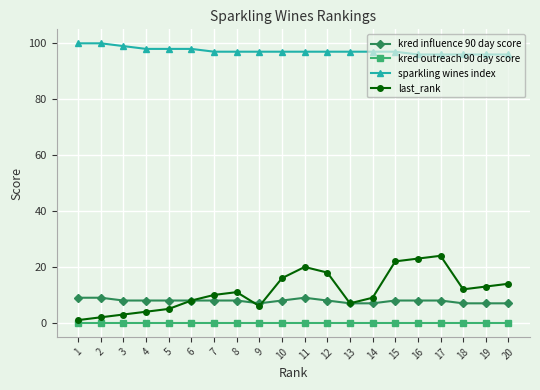

True or false: sparkling wines index and last_rank intersect in this chart.

False